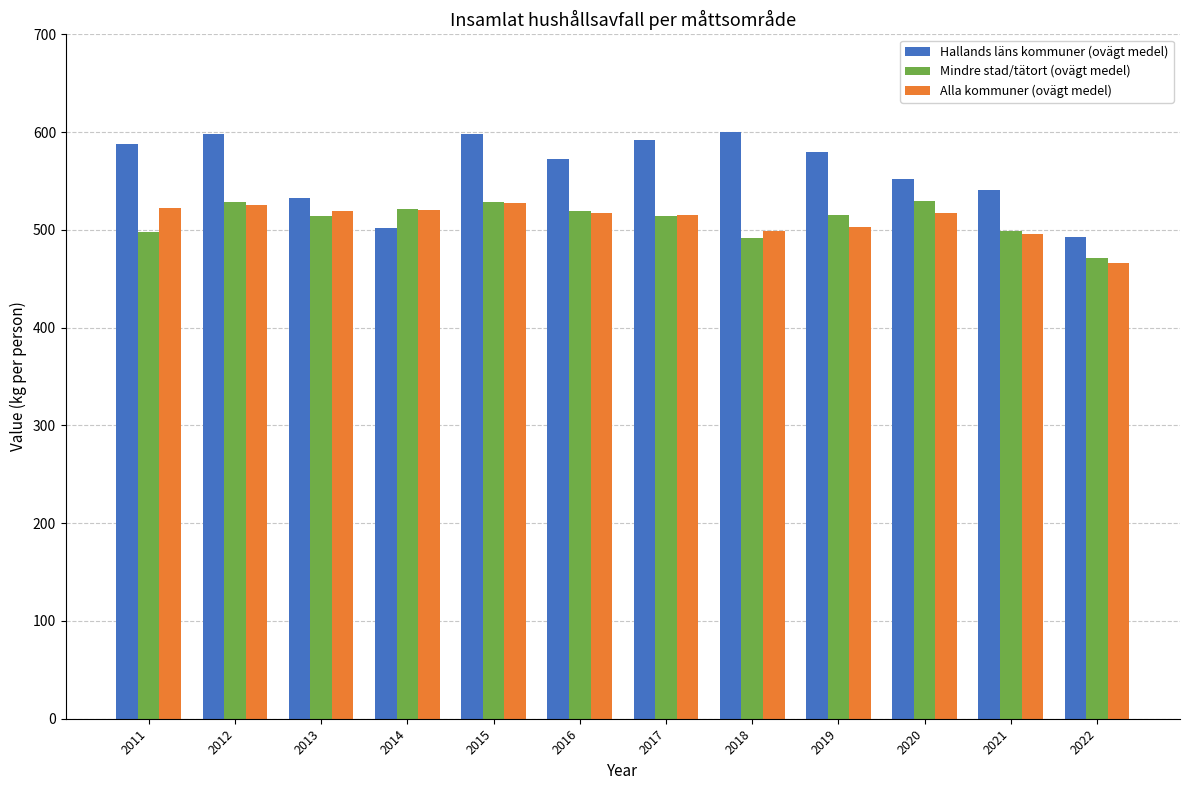

How many values in the Alla kommuner (ovägt medel) series are below 517?

6